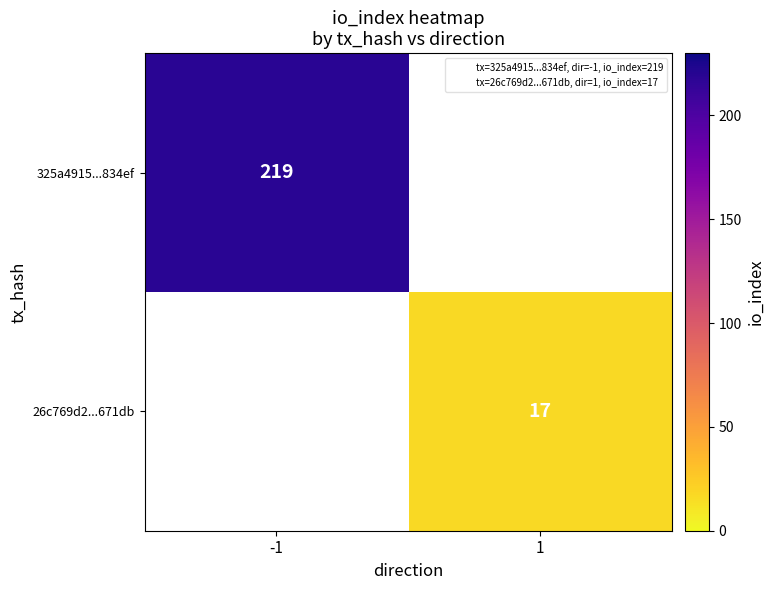

At which label does 26c769d2...671db reach its minimum?

-1